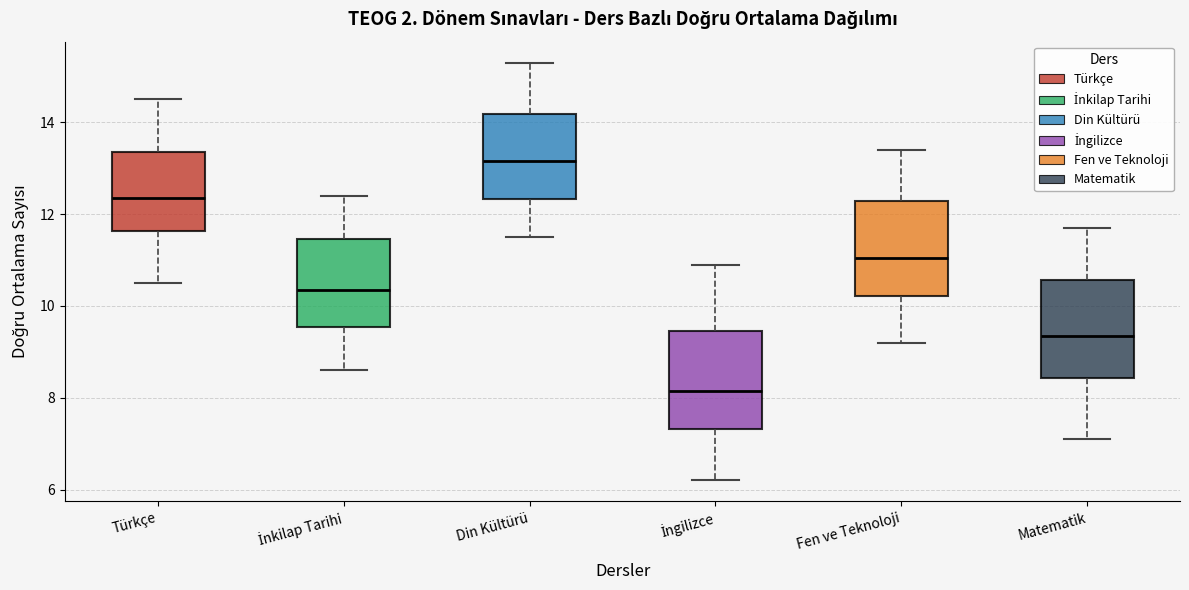

Which box's median line is the highest?

Din Kültürü